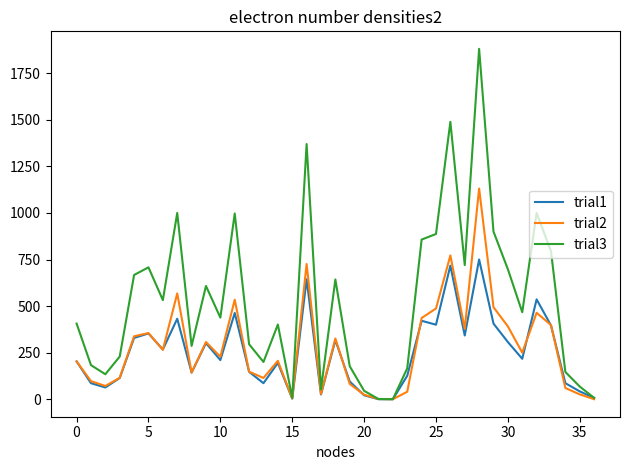

List the series in order of their peak value, lowest first.

trial1, trial2, trial3